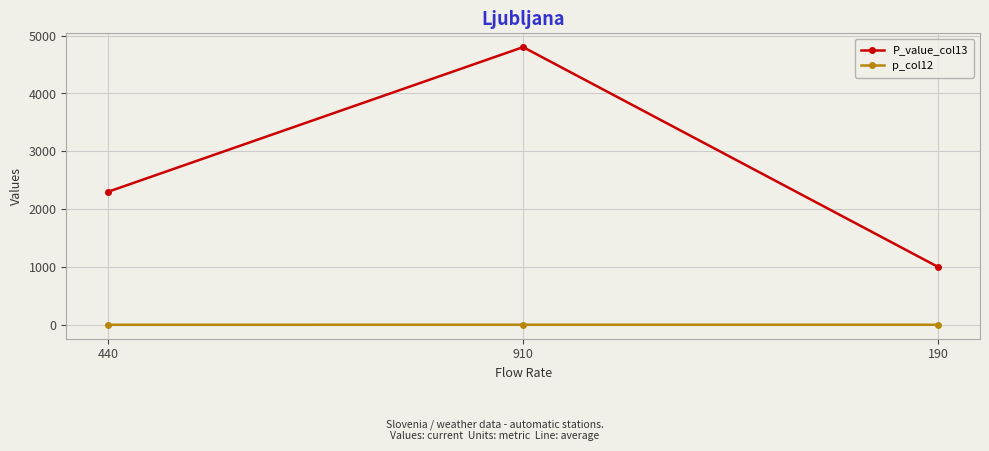

What is the maximum value shown in the chart?

4800.0